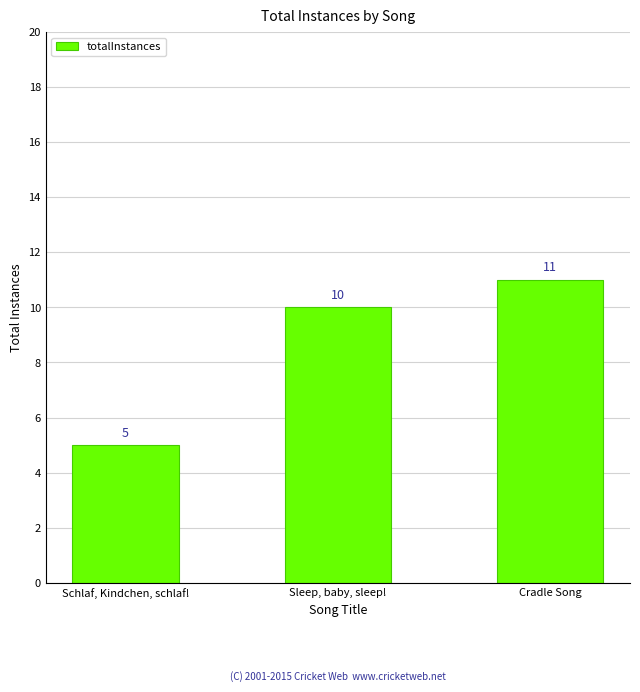

List the labels in order of value, largest first.

Cradle Song, Sleep, baby, sleep!, Schlaf, Kindchen, schlaf!